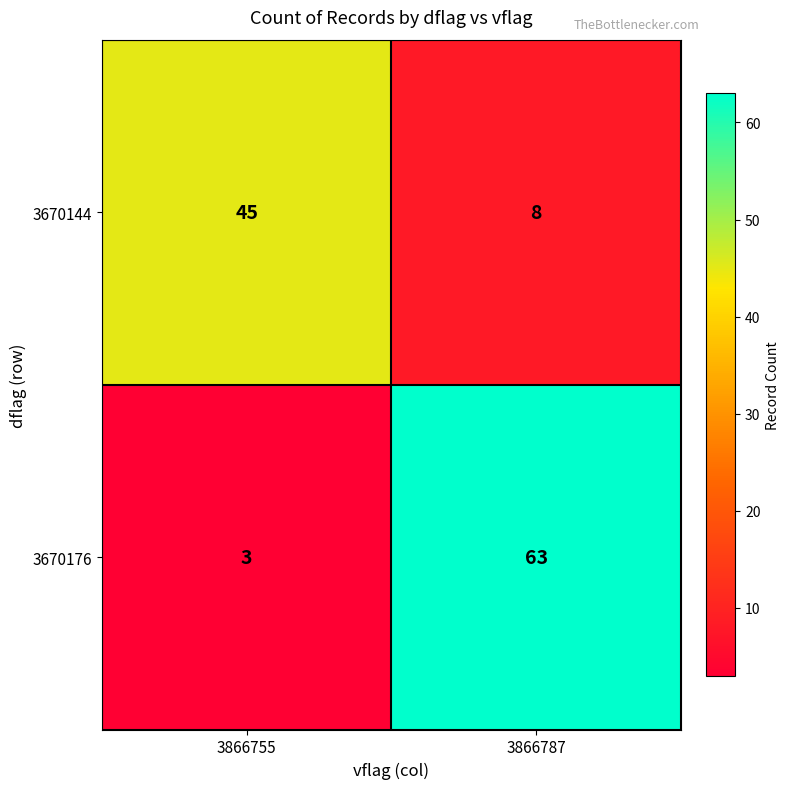

At which label does 3670144 reach its minimum?

3866787